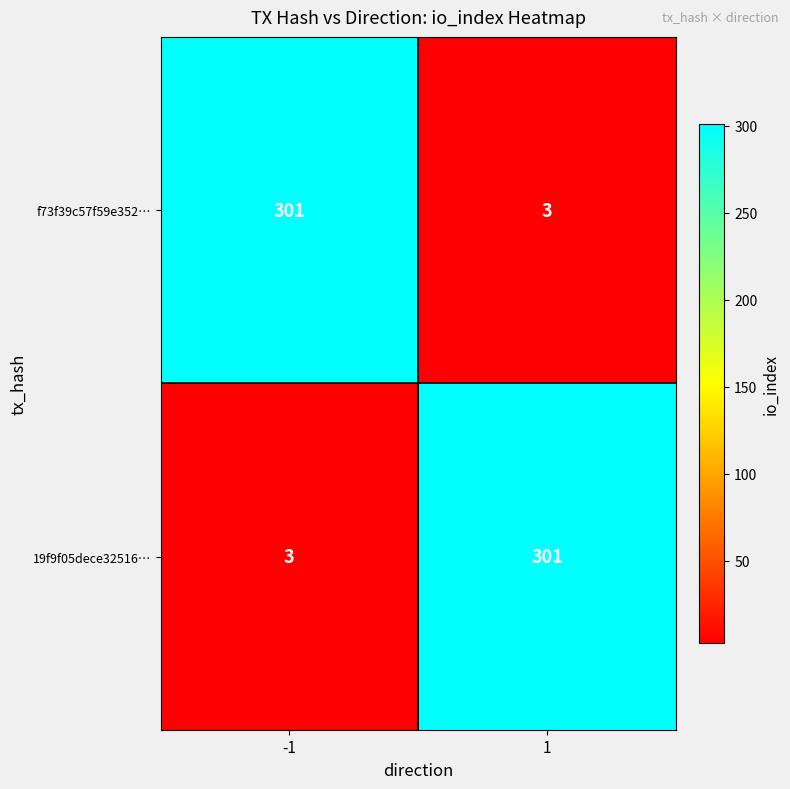

Read the 19f9f05dece32516… value at 1.

301